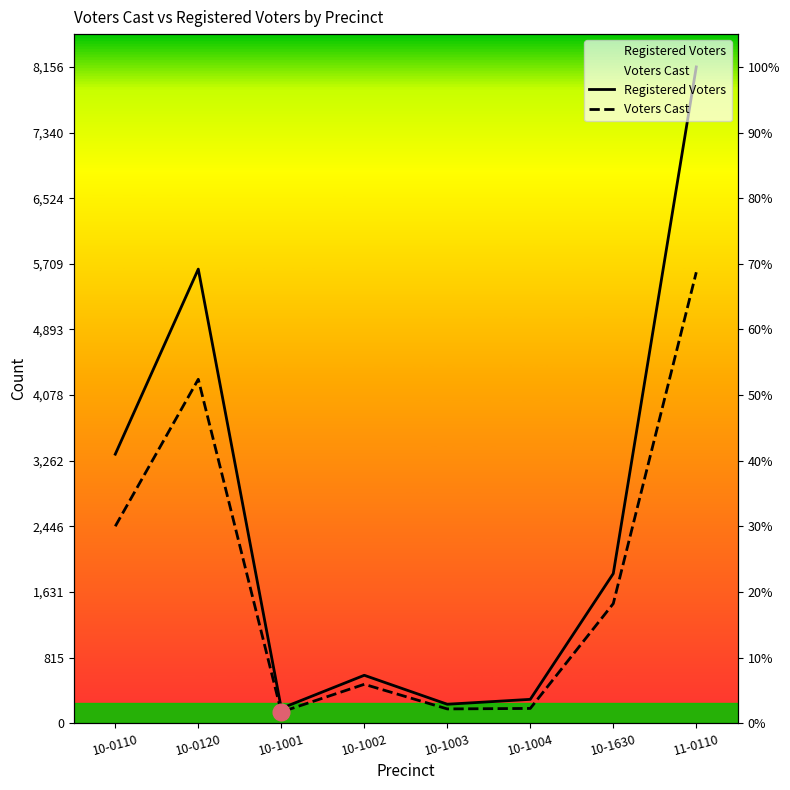

Is this an area chart (filled region under the line)?

No